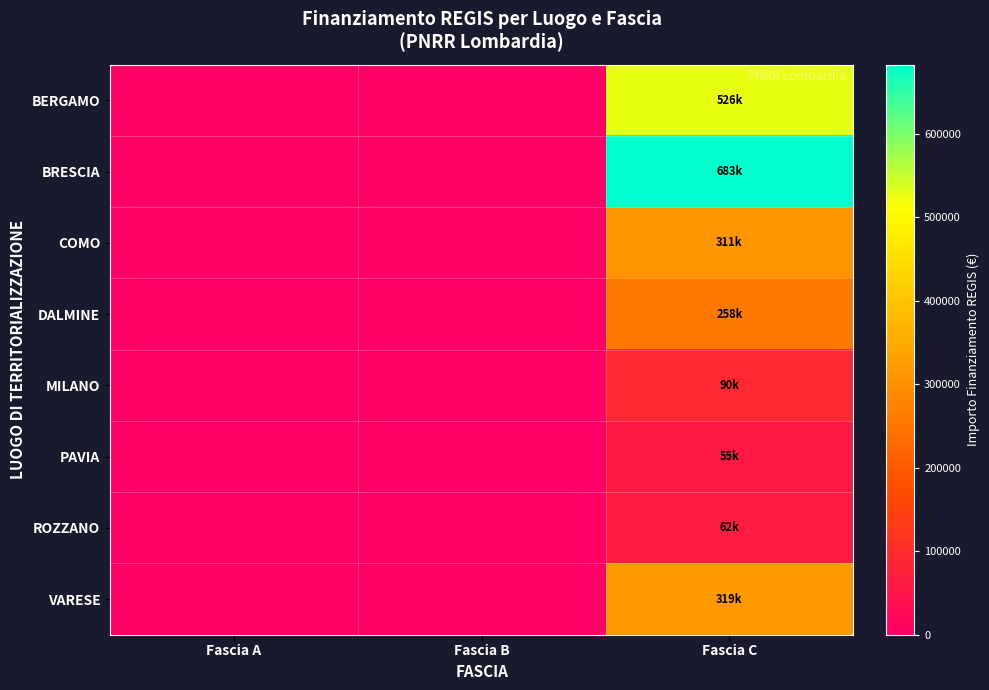

What is the maximum value shown in the chart?

682502.5